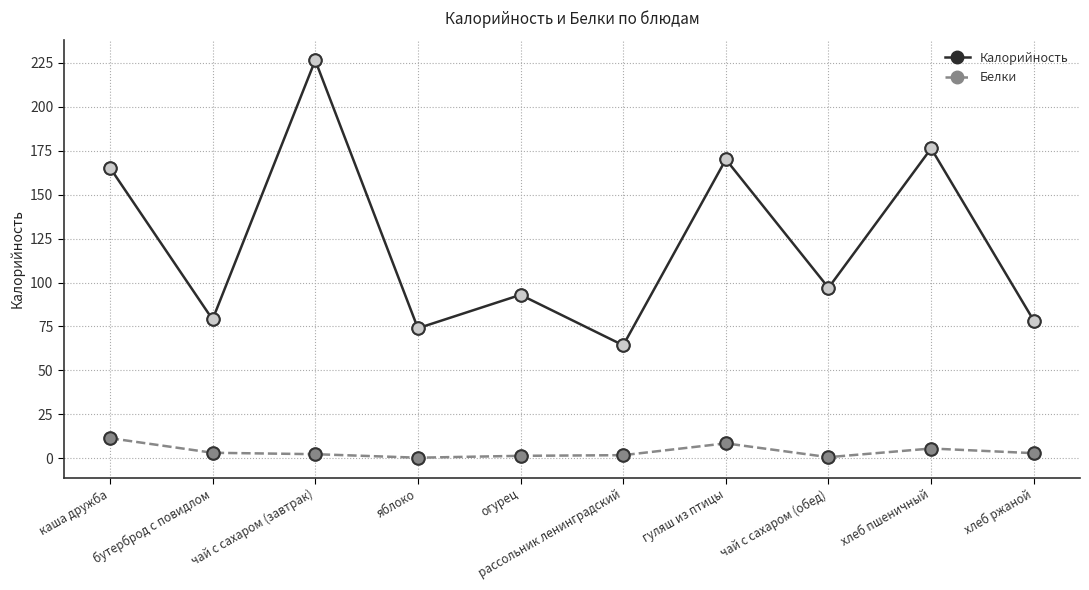

What is the average value of the Белки series?

3.9